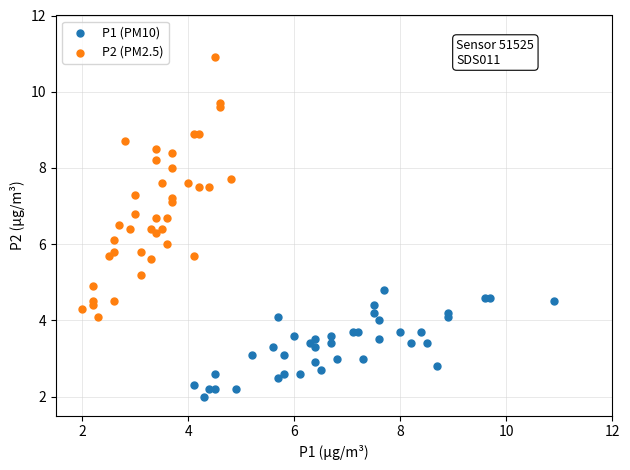

Which series contains the highest Y value?

P2 (PM2.5)